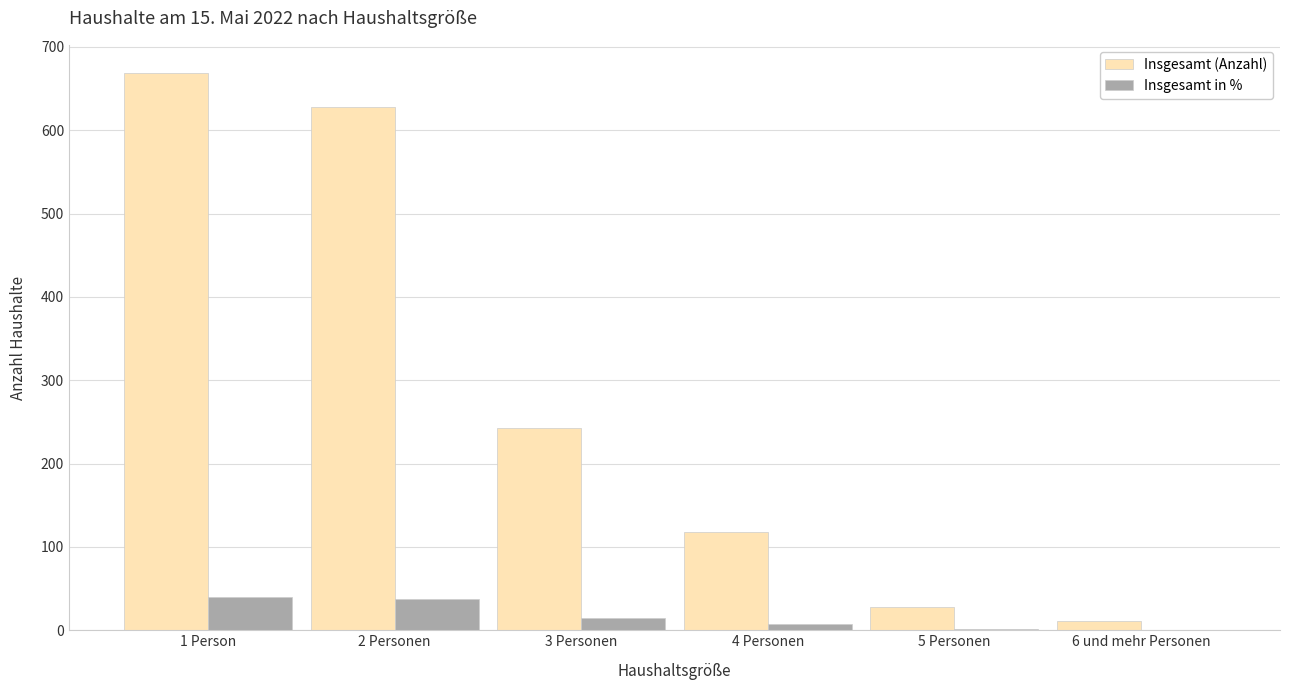

What is the total value across all series at 4 Personen?

125.0